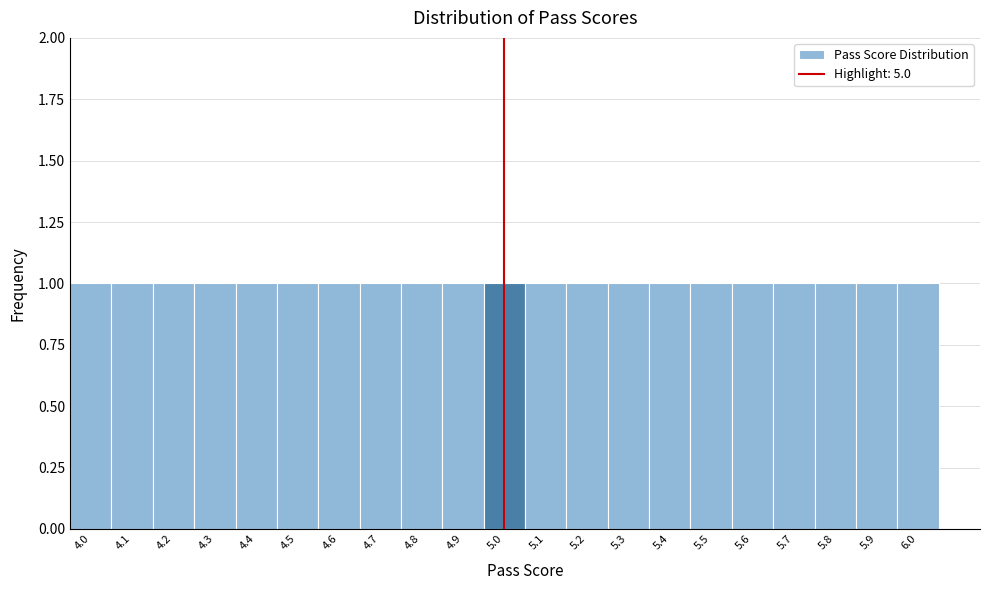

What is the height of the bar covering 5.35 to 5.45 on the x-axis? The values are not printed on the chart, so give them approximately, as read against the axis.

1